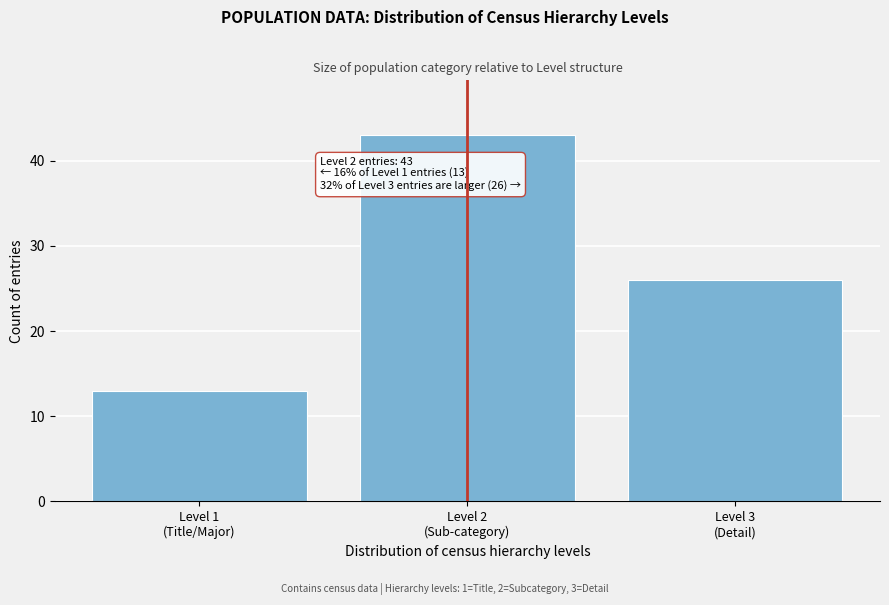

Reading right to left, extract all data points from this chart.

26	43	13